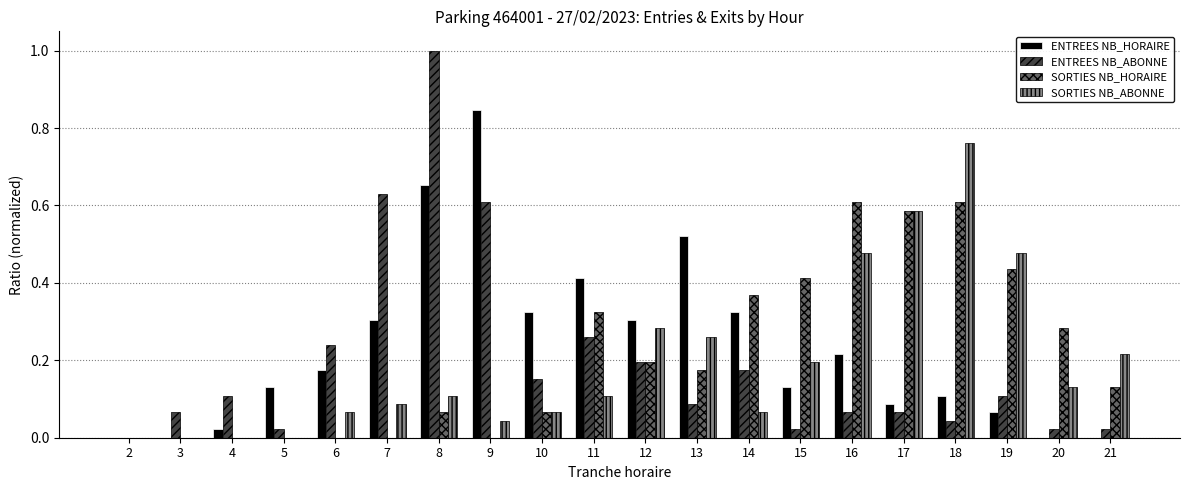

At which label does ENTREES NB_ABONNE reach its peak?

8